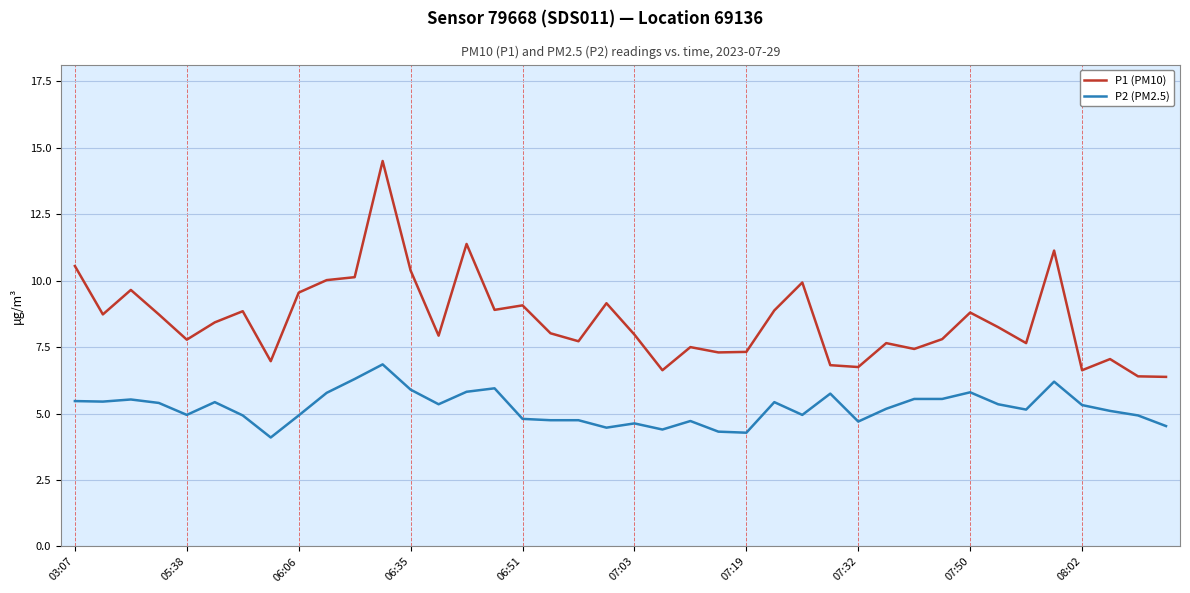

Which series has the largest range (max minus min)?

P1 (PM10)